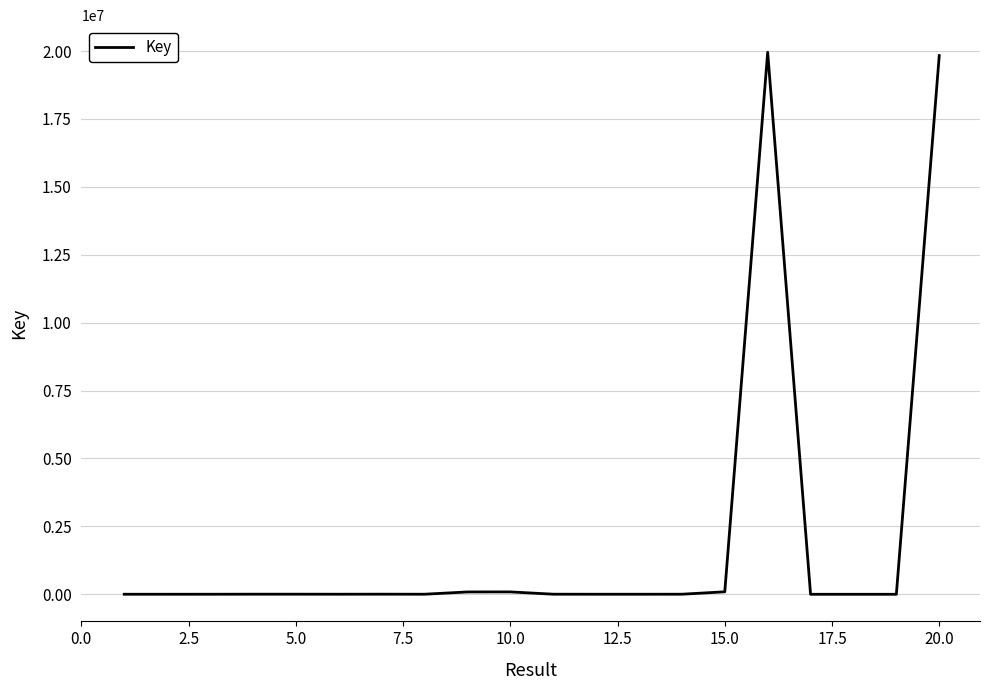

What is the maximum value shown in the chart?

19955161